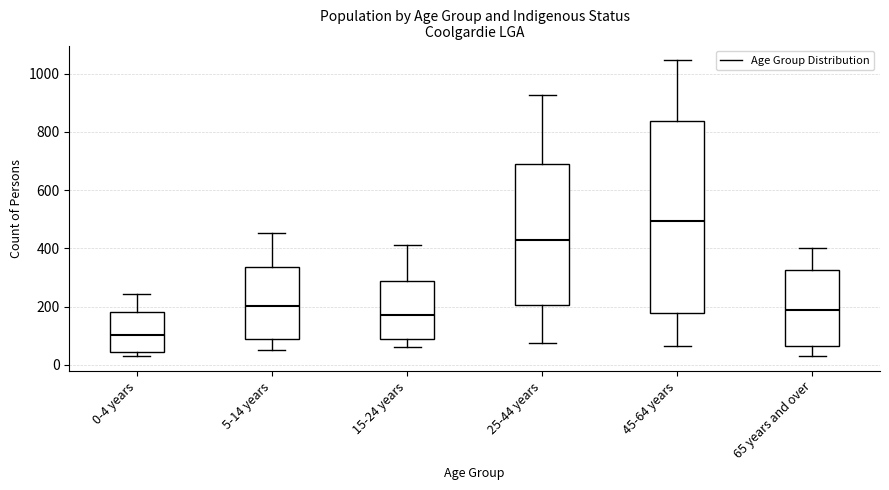

Where does the upper whisker of the box for 15-24 years end on the y-axis? The values are not printed on the chart, so give them approximately, as read against the axis.

420